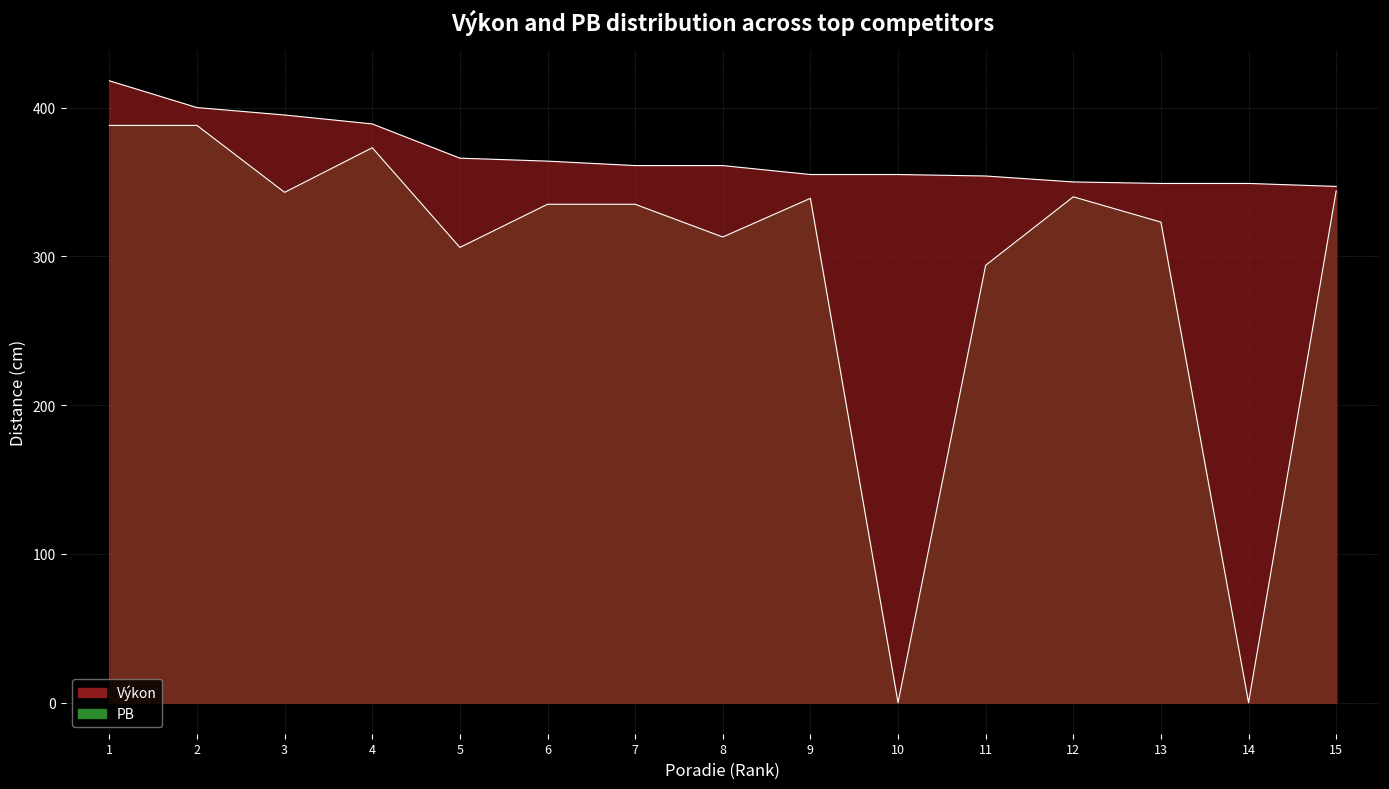

In PB, how many points are higher than both neighbors (excluding endpoints)?

3